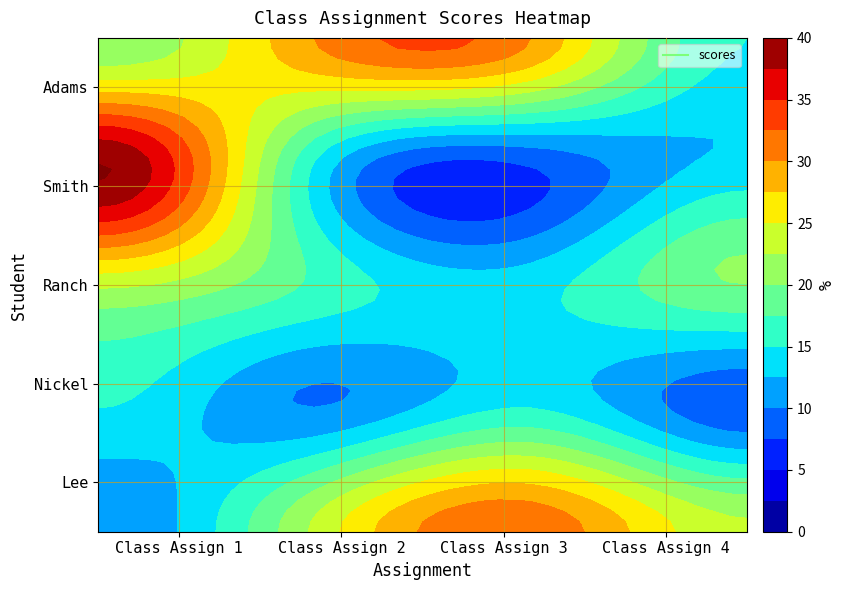

Rank the series by their maximum value, from highest to lowest.

Smith, Lee, Adams, Ranch, Nickel